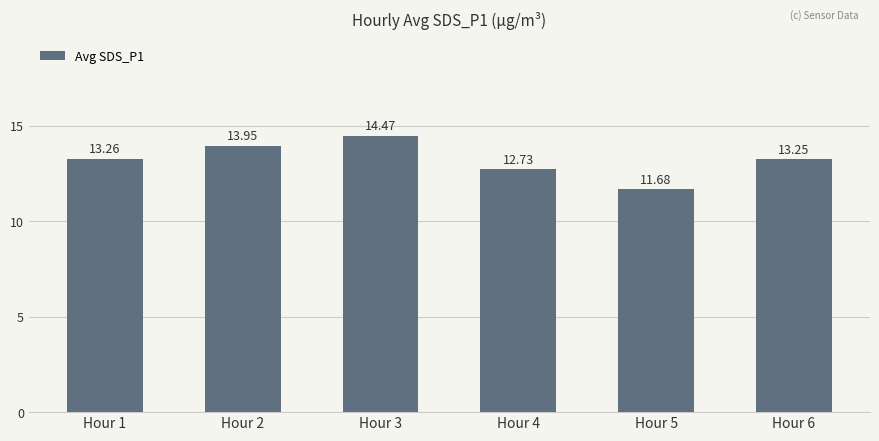

Between Hour 1 and Hour 2, which is larger?

Hour 2